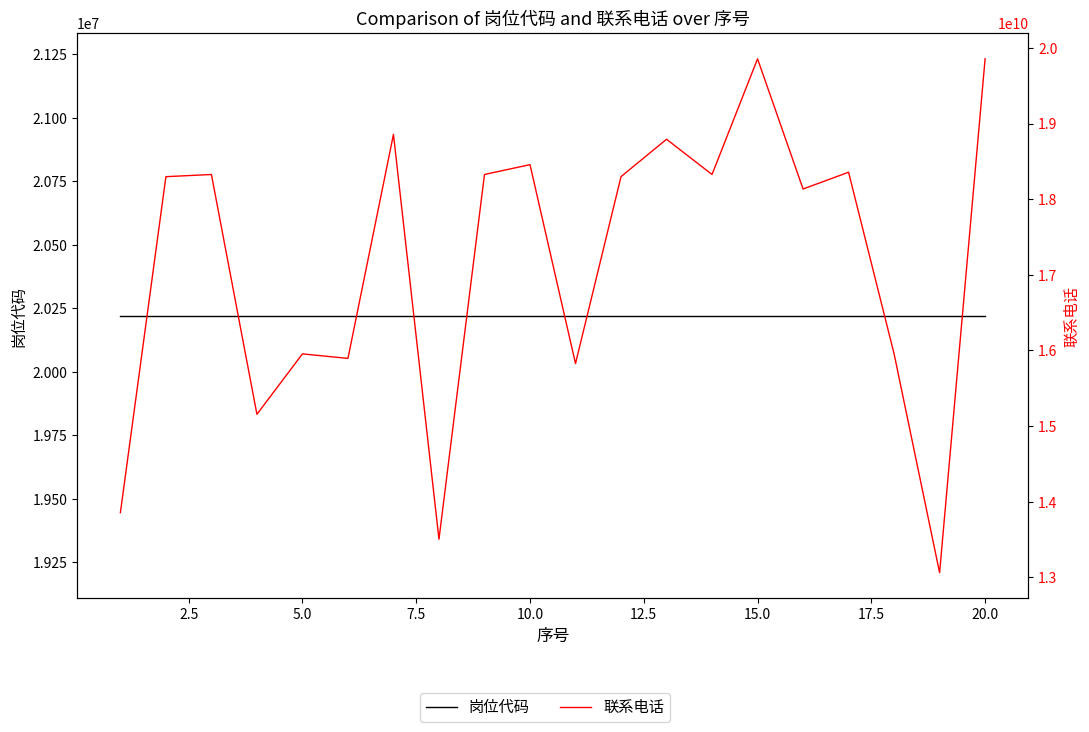

Reading right to left, list all the values displayed in this chart.

岗位代码: 20221001	20221001	20221001	20221001	20221001	20221001	20221001	20221001	20221001	20221001	20221001	20221001	20221001	20221001	20221001	20221001	20221001	20221001	20221001	20221001
联系电话: 19855360241	13063428973	15956035550	18356422061	18134548278	19855413353	18326393090	18792093052	18297883163	15827391387	18456437416	18326471382	13505643230	18856413500	15895524286	15955121329	15156949783	18326202316	18297523700	13856498711